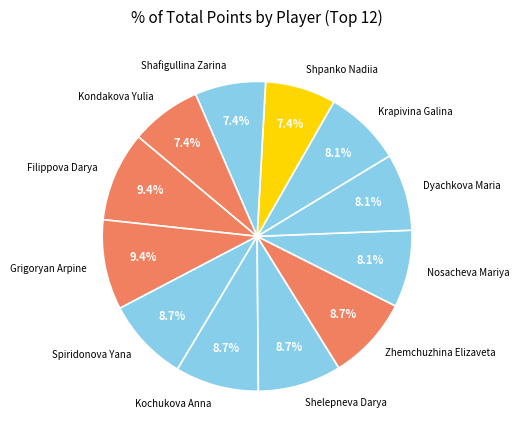

What is the ratio of the value at Grigoryan Arpine to the value at Filippova Darya?

1.0